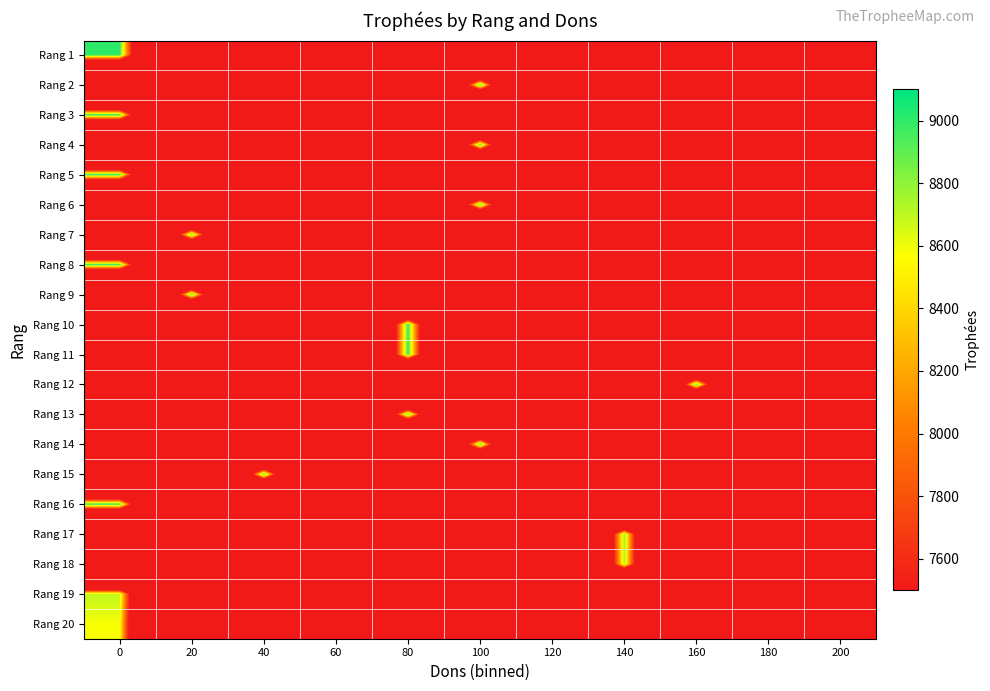

What is the greatest value displayed?

9000